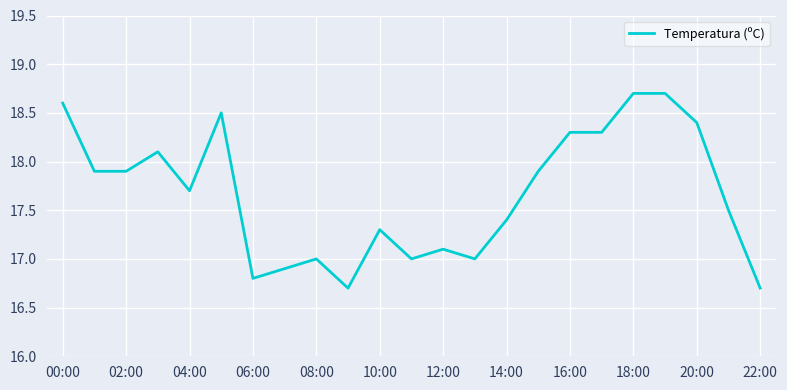

What is the maximum value shown in the chart?

18.7